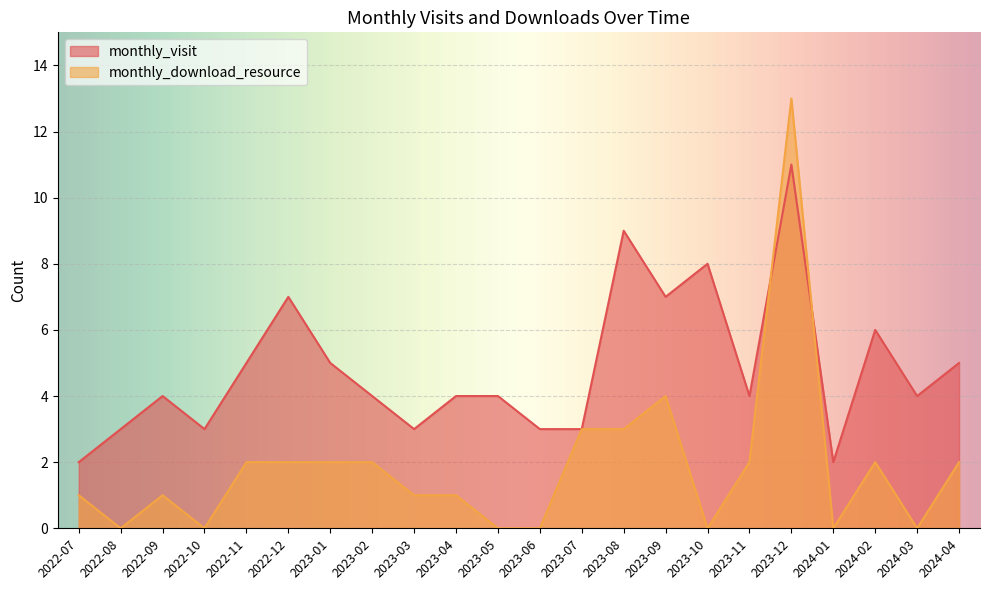

What position from the left is 2022-09?

3